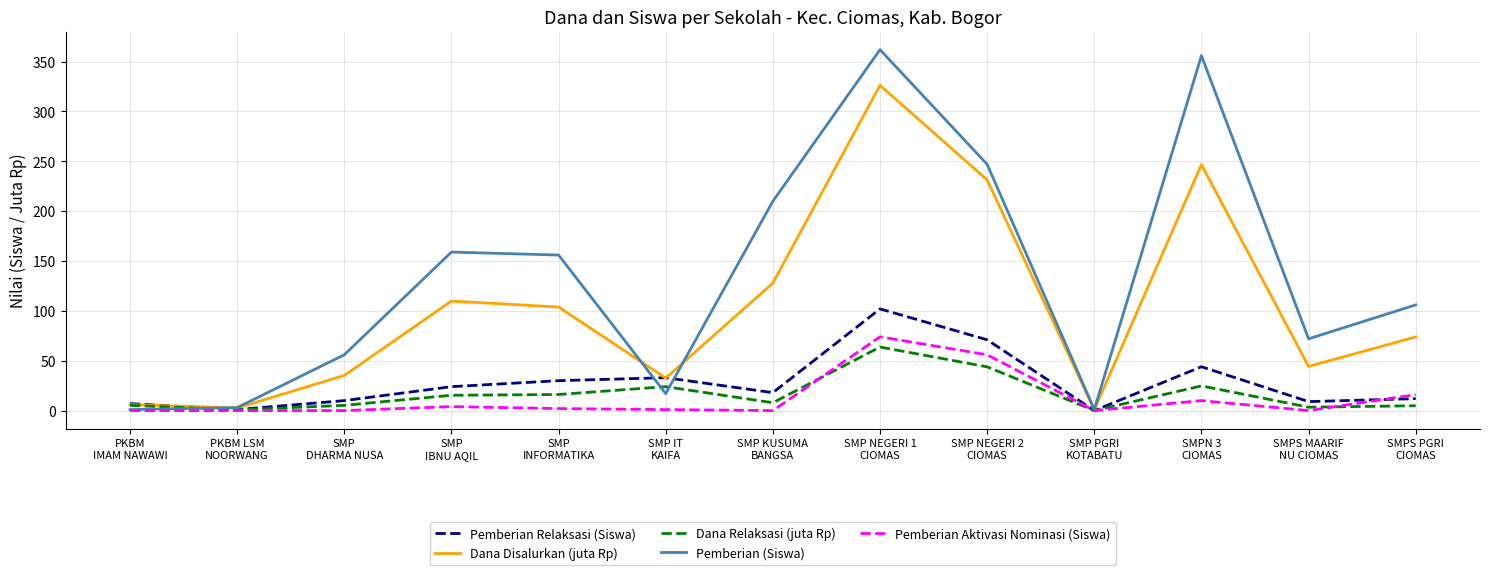

Is it true that Dana Disalurkan (juta Rp) equals 73.9 at SMPS PGRI
CIOMAS?

True